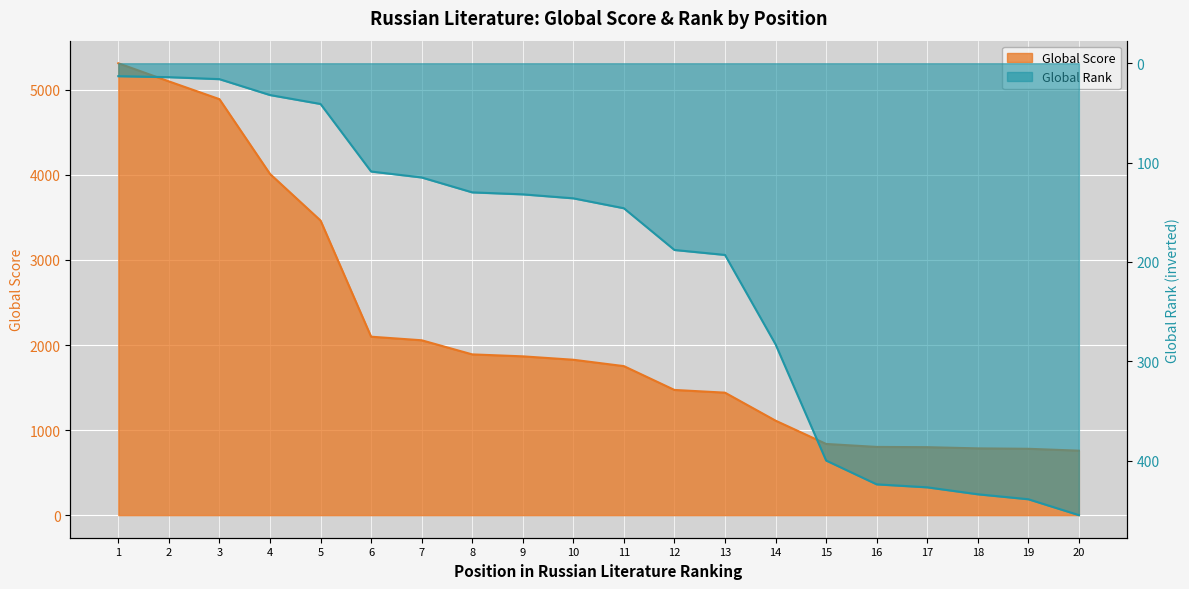

How many values in the Global Rank series exceed 146?

9